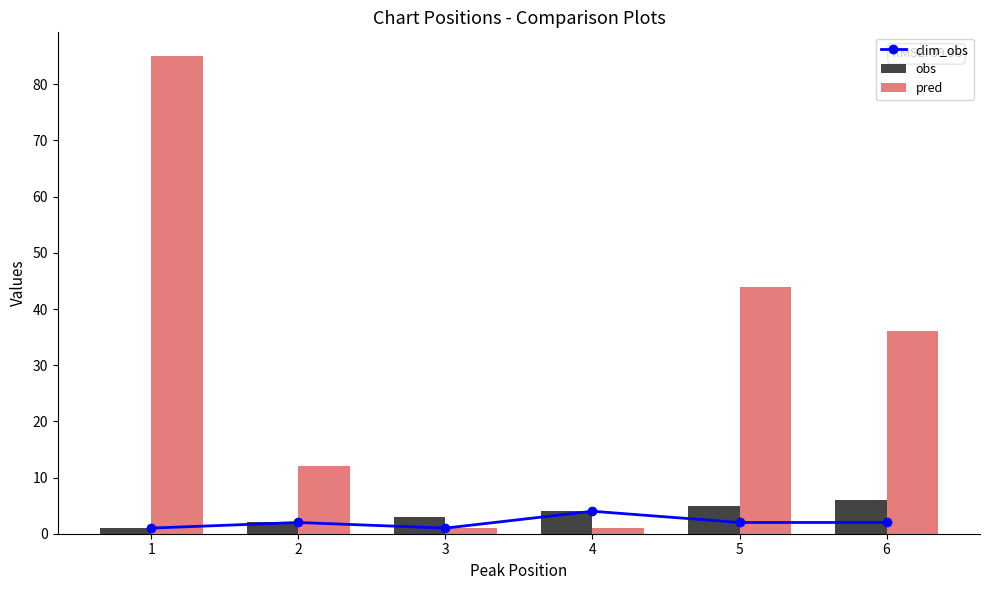

At which category is the sum across all series the highest?

1